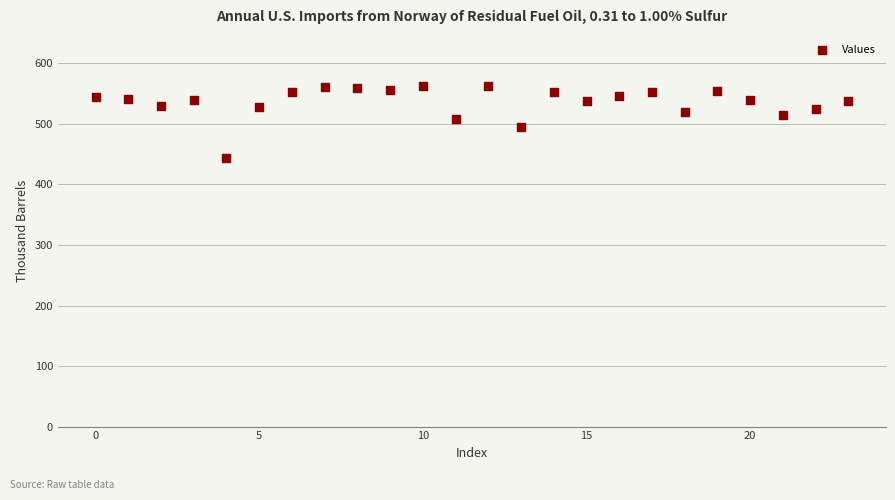

What is the range of Y values (max minus min)?

118.5